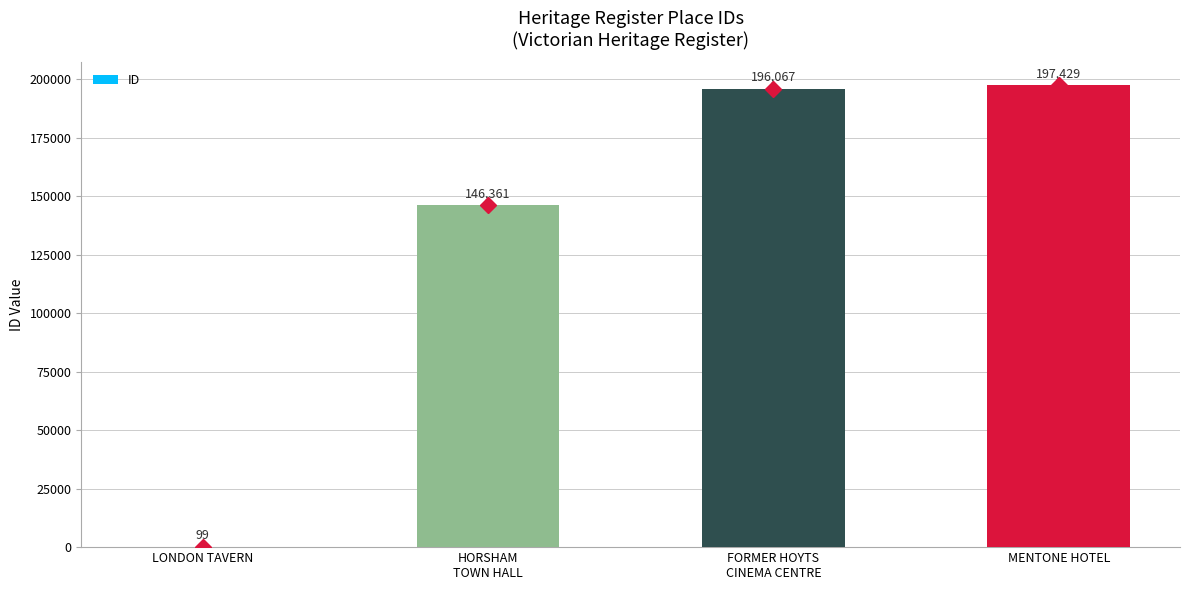

The value at FORMER HOYTS
CINEMA CENTRE is 196067. True or false?

True